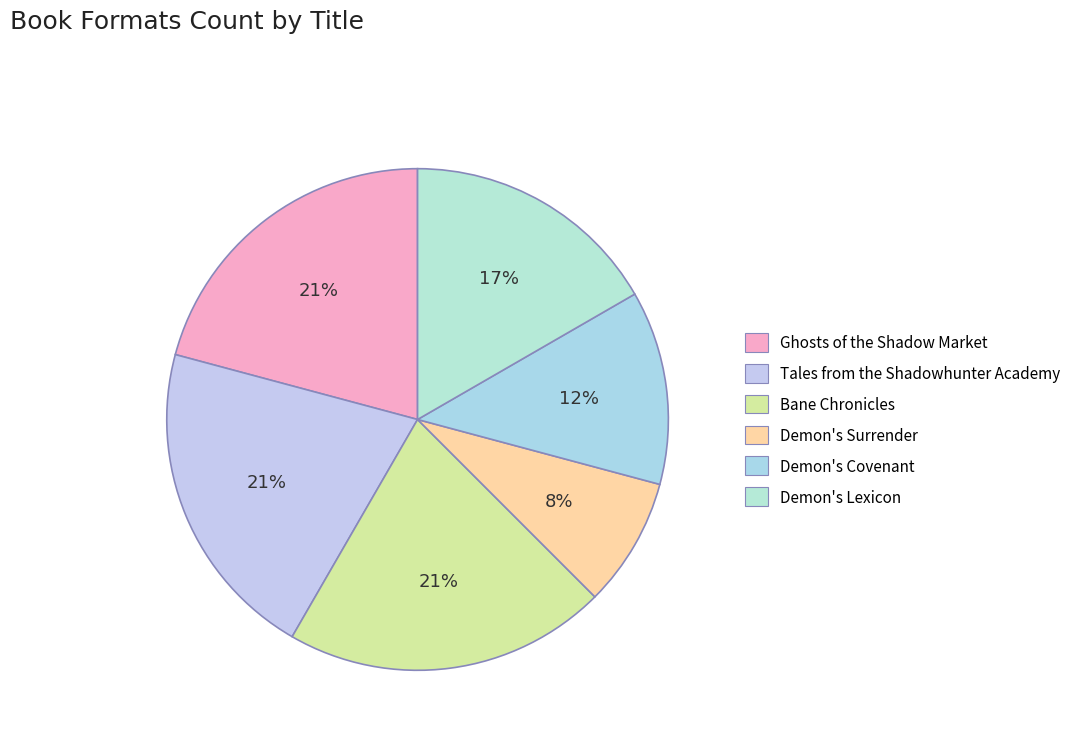

Does Ghosts of the Shadow Market account for over 50% of the chart?

No